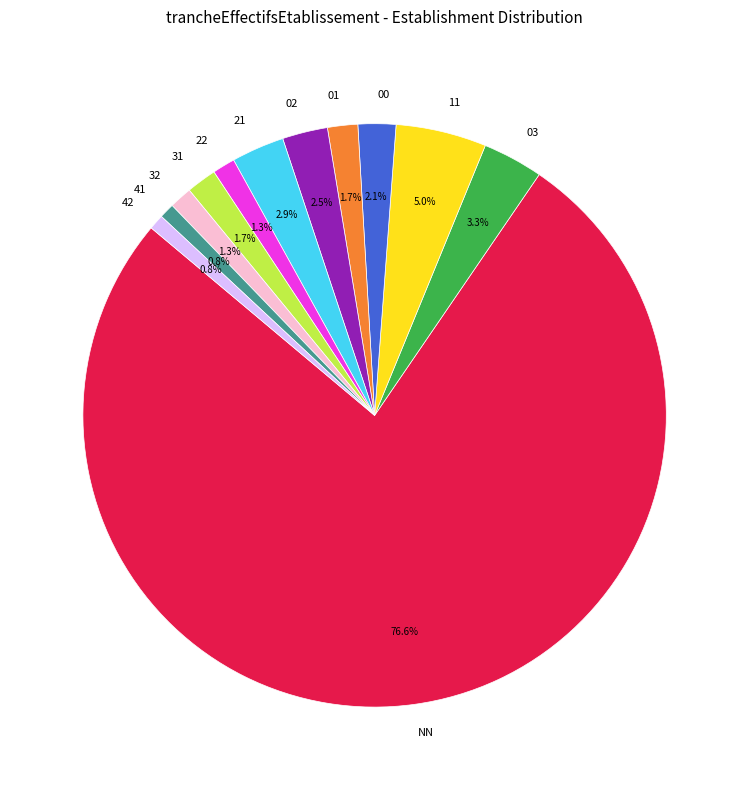

Combined, do 02 and 21 account for over 50%?

No